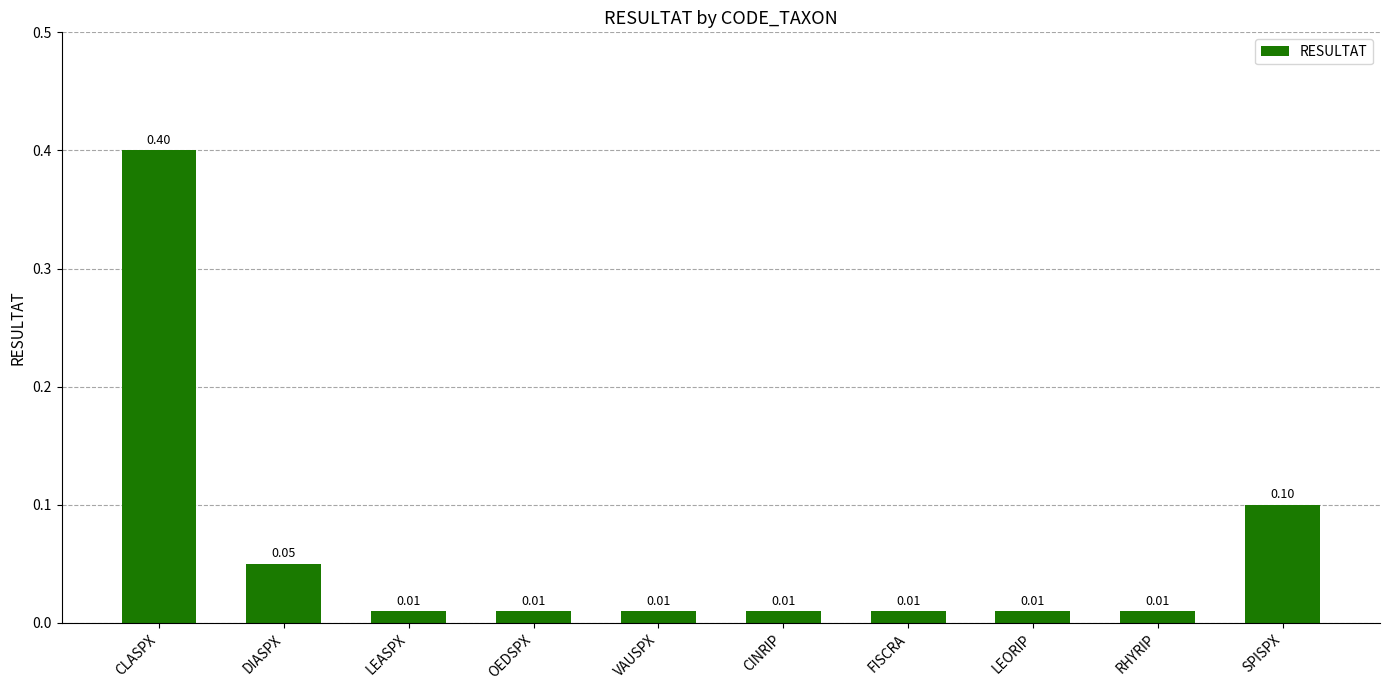

What position from the left is VAUSPX?

5